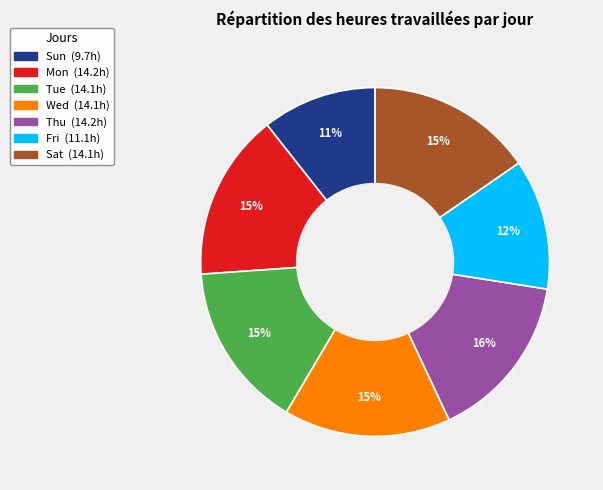

Is it true that Tue is 15% of the pie?

True